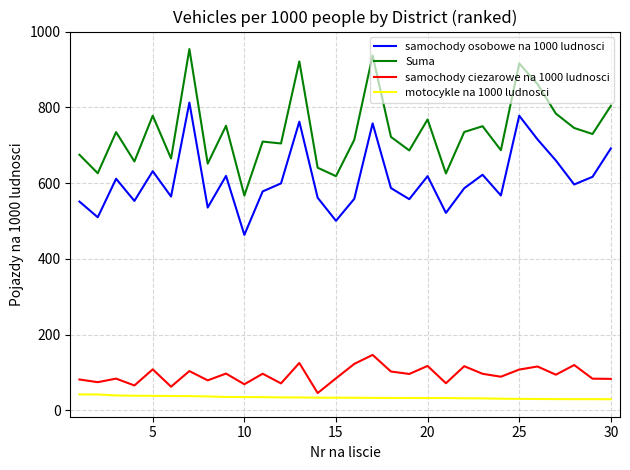

What is the difference between the maximum and minimum values in the samochody osobowe na 1000 ludnosci series?

349.4